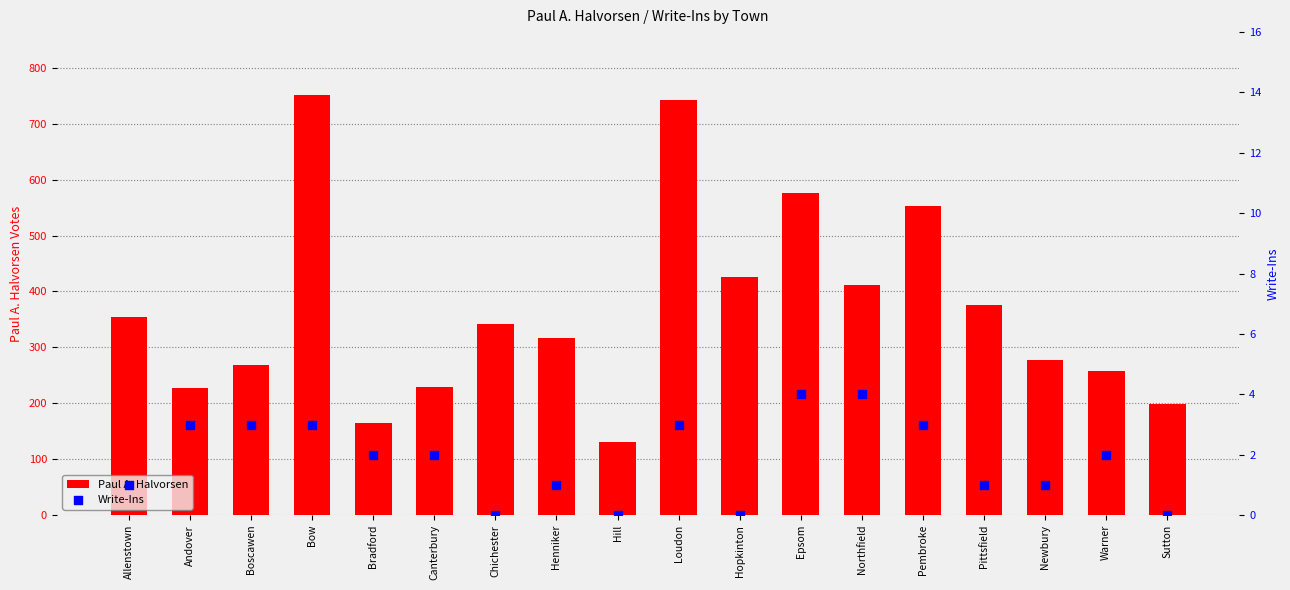

Which series has the largest Y range (max minus min)?

Paul A. Halvorsen